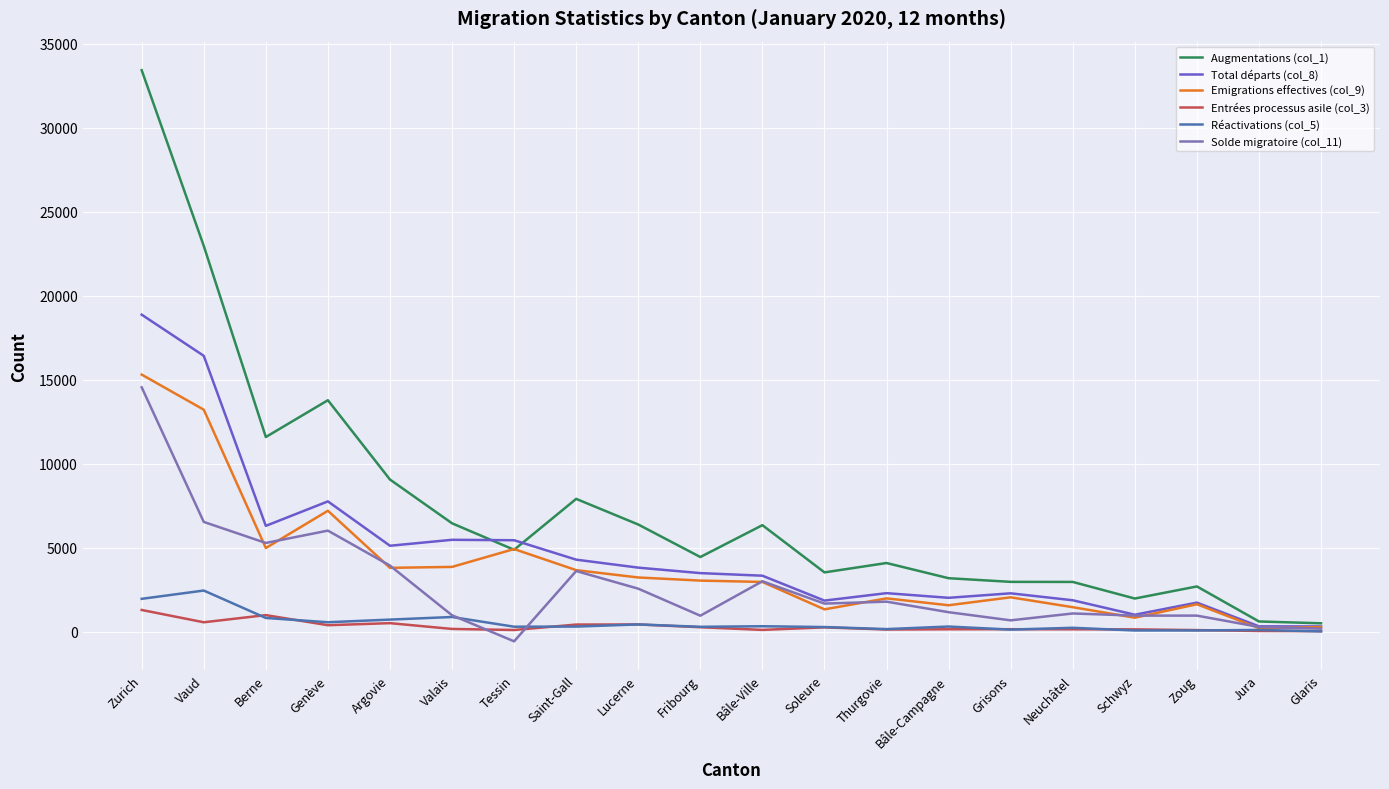

Where is the first local minimum for Emigrations effectives (col_9)?

Berne